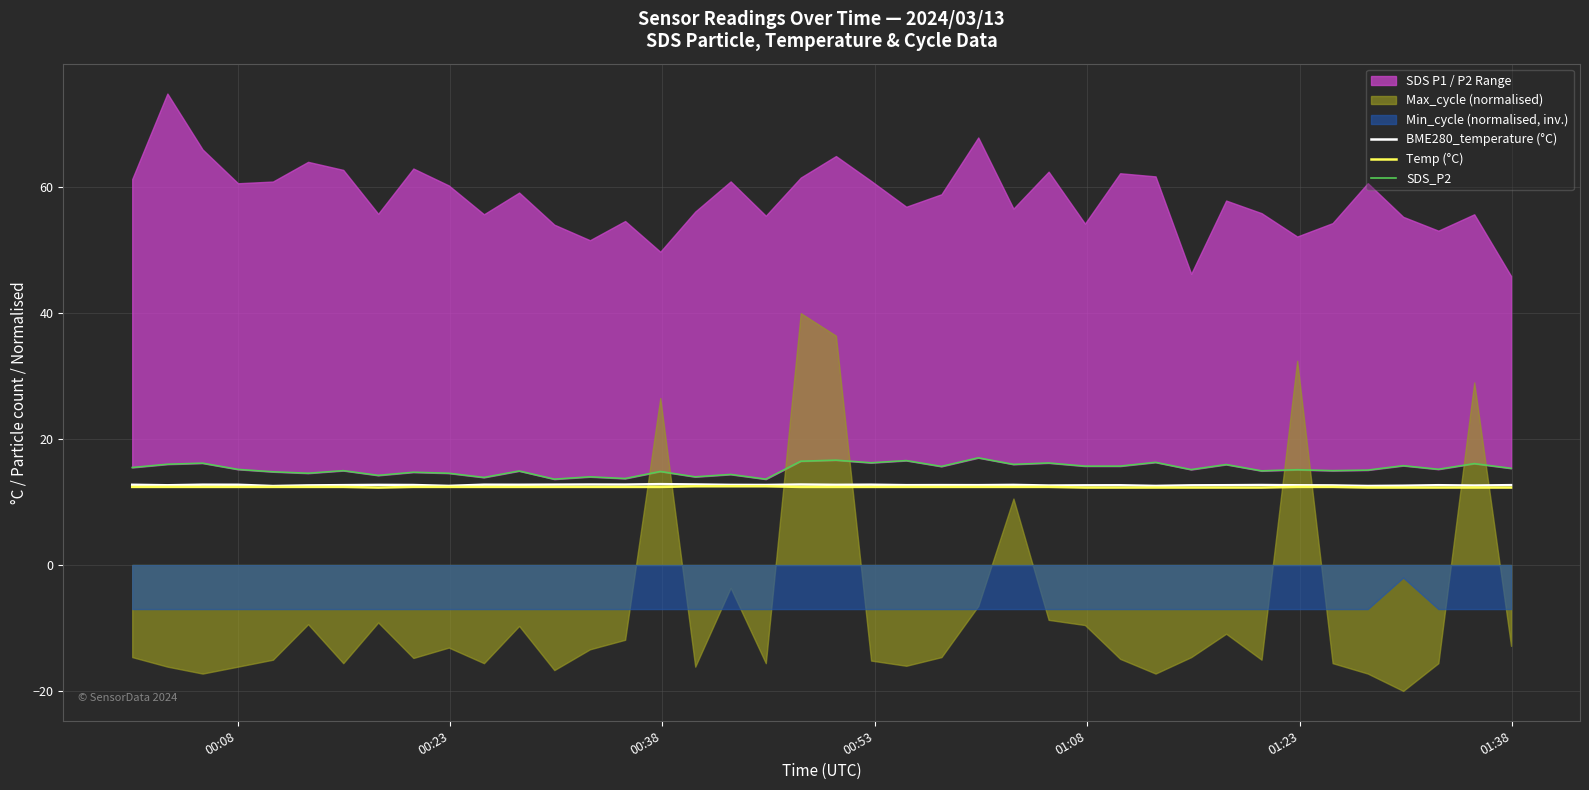

What is the highest value of the BME280_temperature (°C) series?

12.8